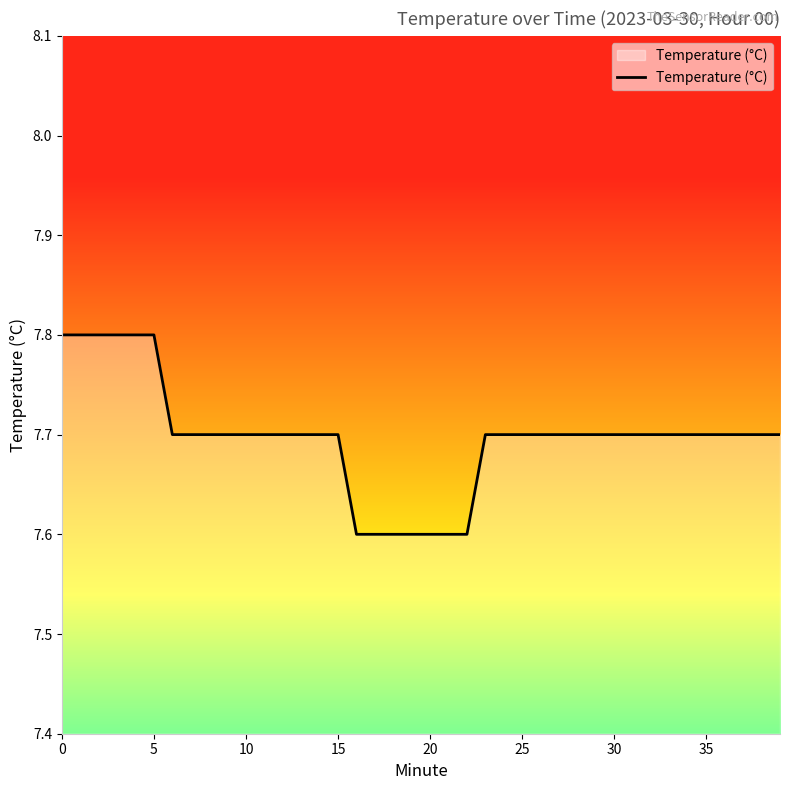

What is the smallest value displayed?

7.6